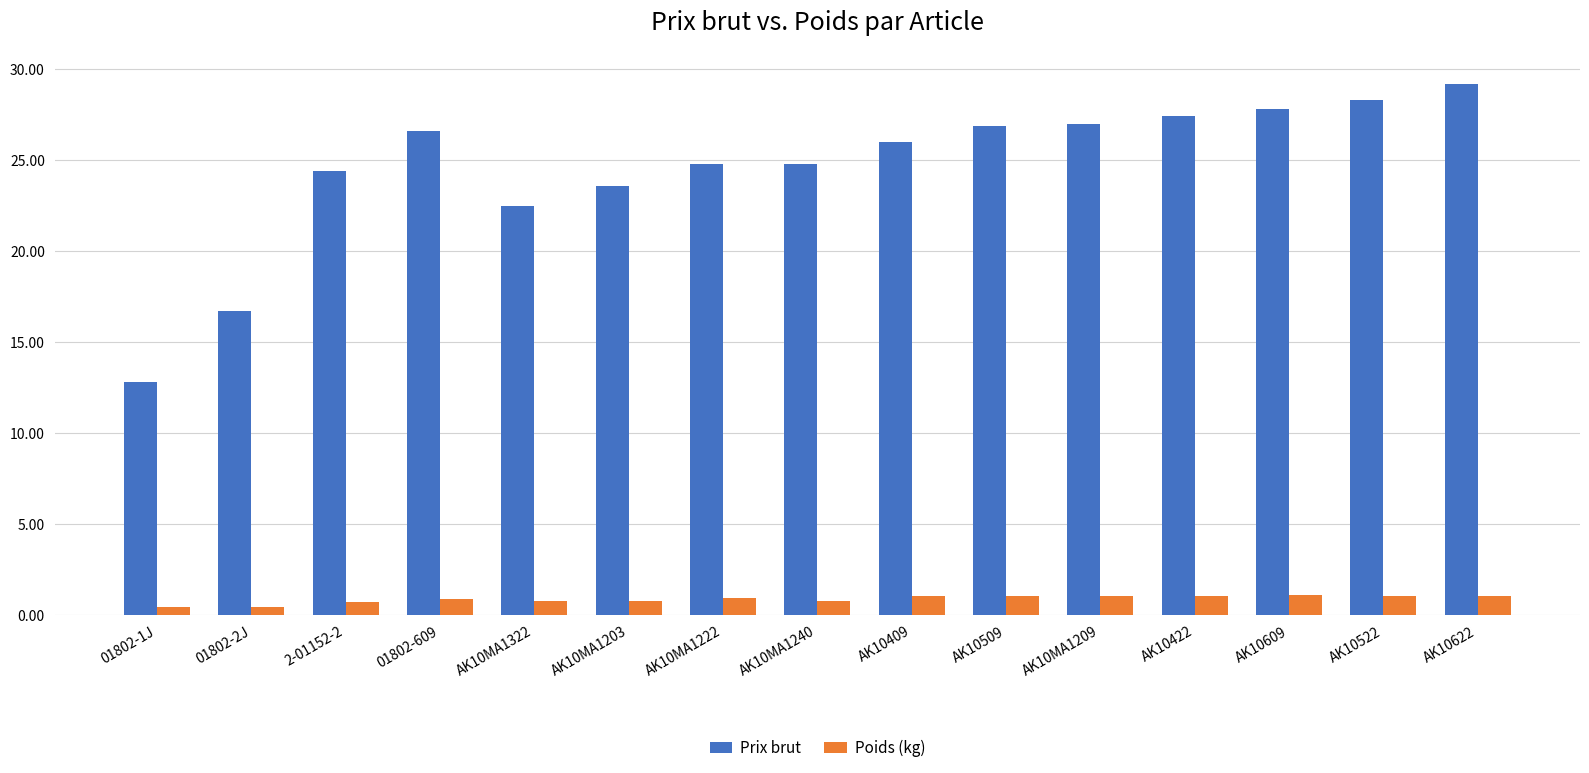

What is the total value across all series at 2-01152-2?

25.1